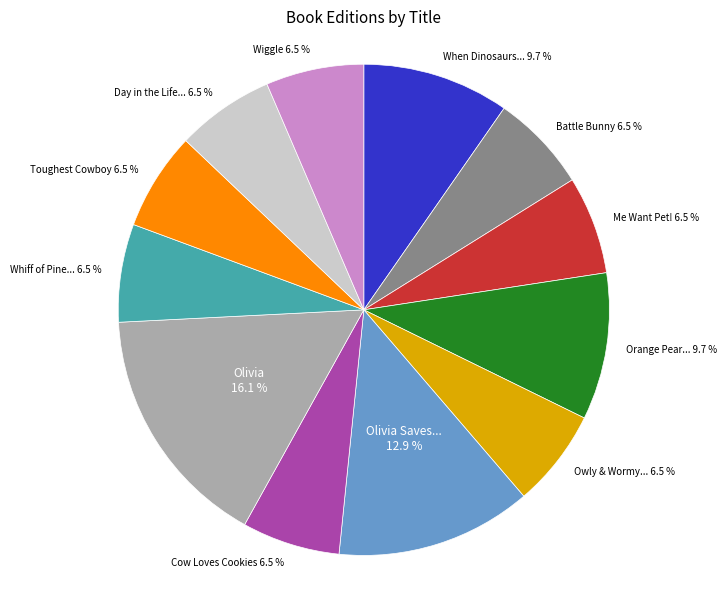

To the nearest percent, what is the average slice percentage?

8%